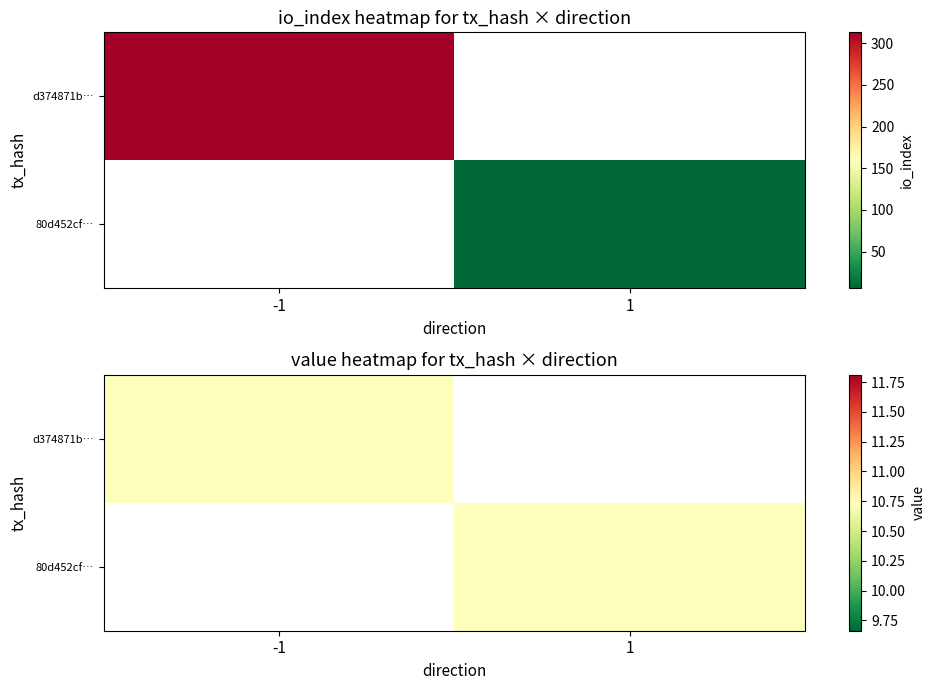

Is it true that 80d452cff1529c8e53269355ebc09986d283c4c equals 4 at 1?

False